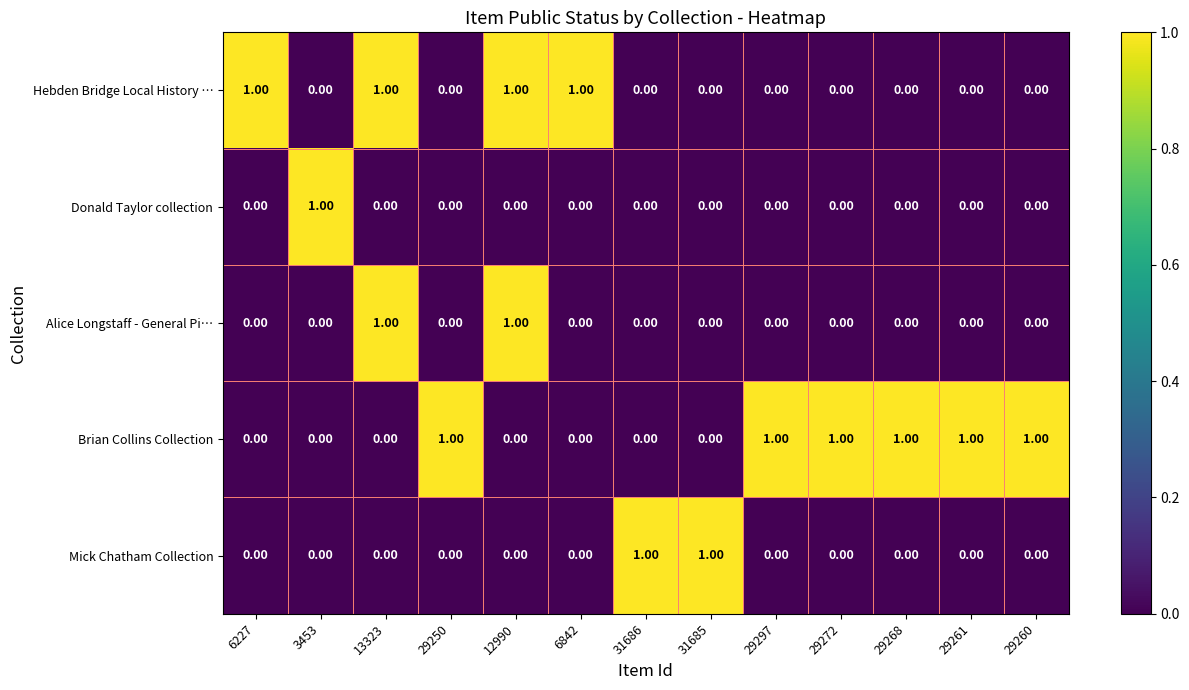

Which series has the largest total across all categories?

Brian Collins Collection